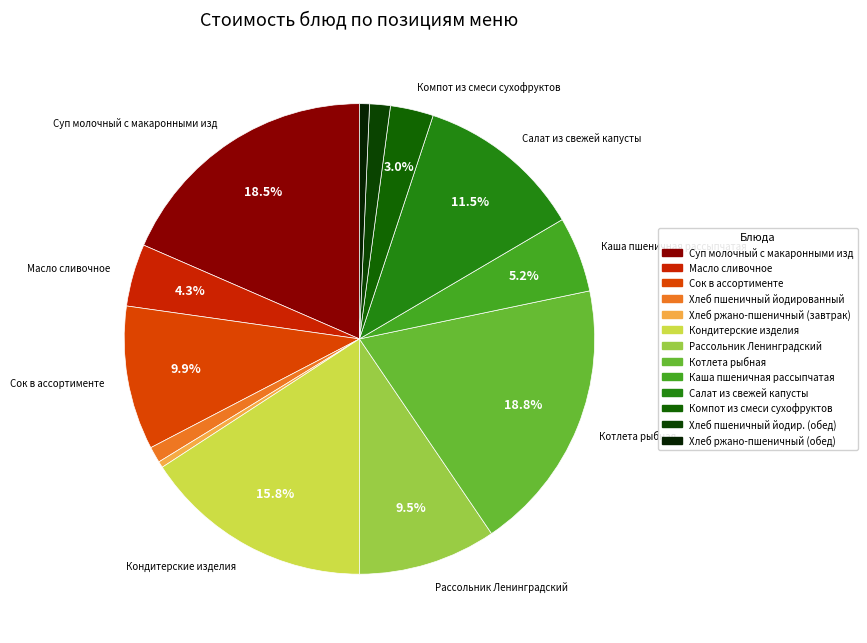

Combined, what portion of the pie is Хлеб пшеничный йодированный and Сок в ассортименте?

11.0%